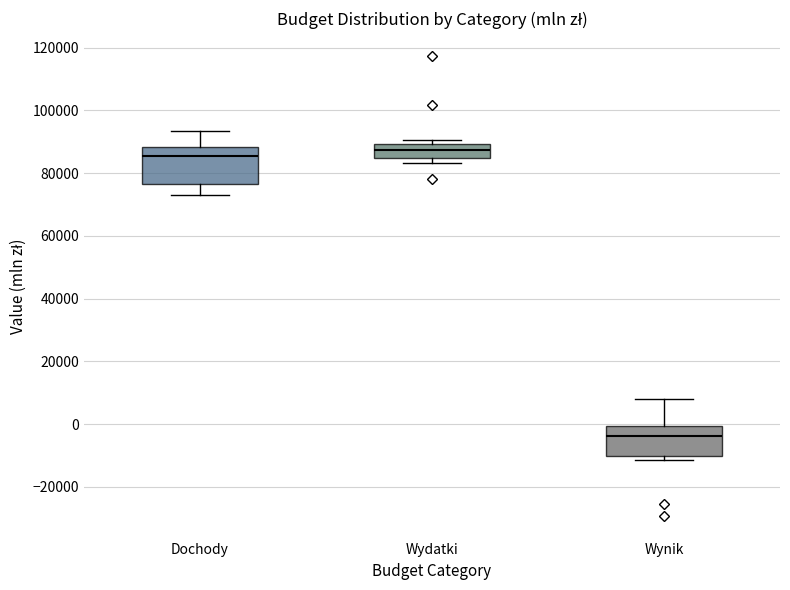

Reading left to right, transcribe this box plot: for each box, give where its median line is, the range the box spans, and where its two whiskers end, as read against the y-axis. The values are not printed on the chart, so give them approximately, as read against the axis.

Dochody: median 86000, box 76000 to 88000, whiskers 74000 to 94000
Wydatki: median 88000, box 84000 to 90000, whiskers 84000 (just below the box's lower edge) to 90000 (just above the box's upper edge)
Wynik: median -4000, box -10000 to 0, whiskers -12000 to 8000